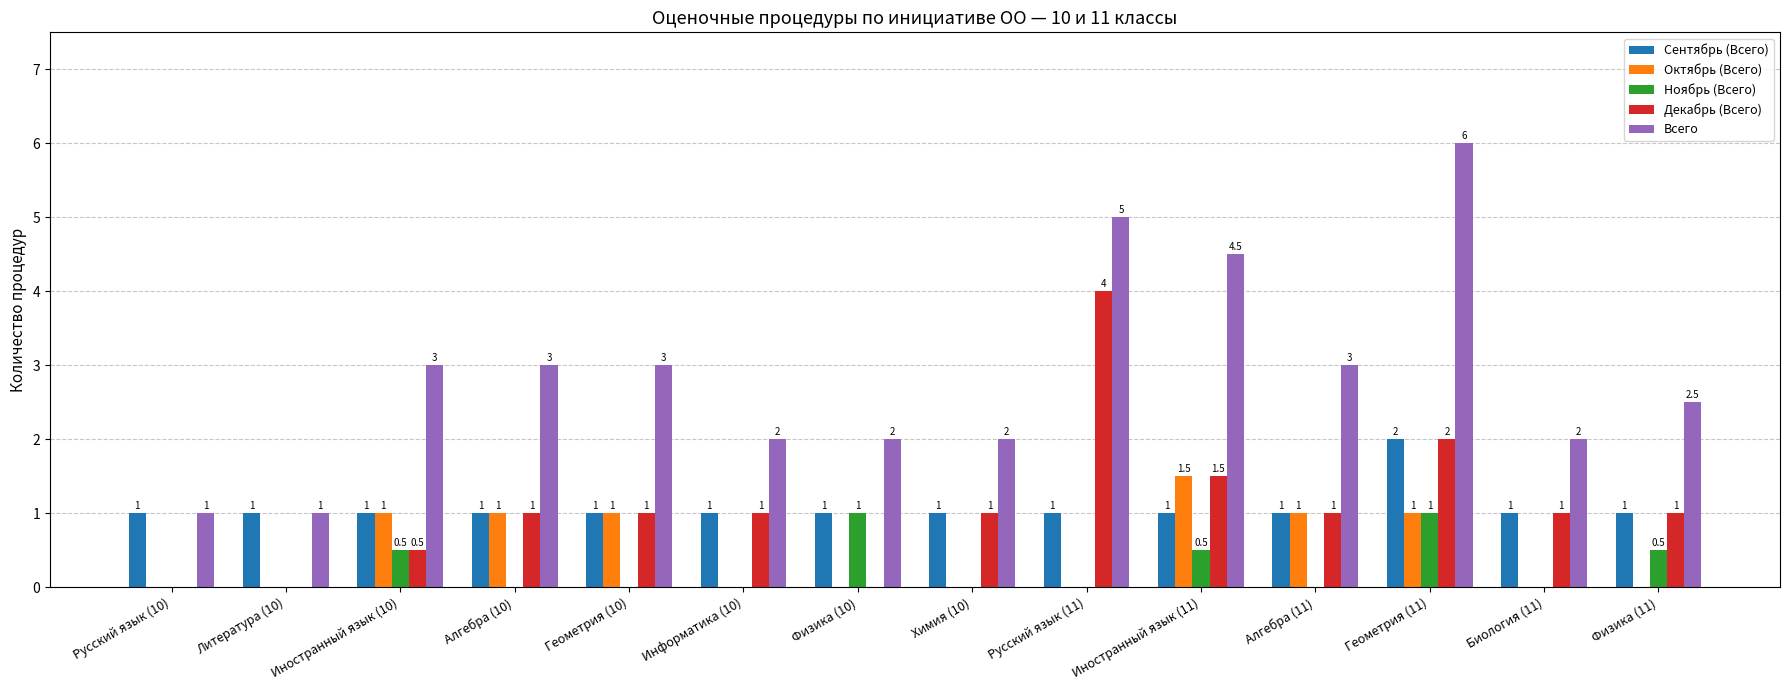

Is the value of Октябрь (Всего) at Русский язык (10) greater than the value of Всего at Химия (10)?

No